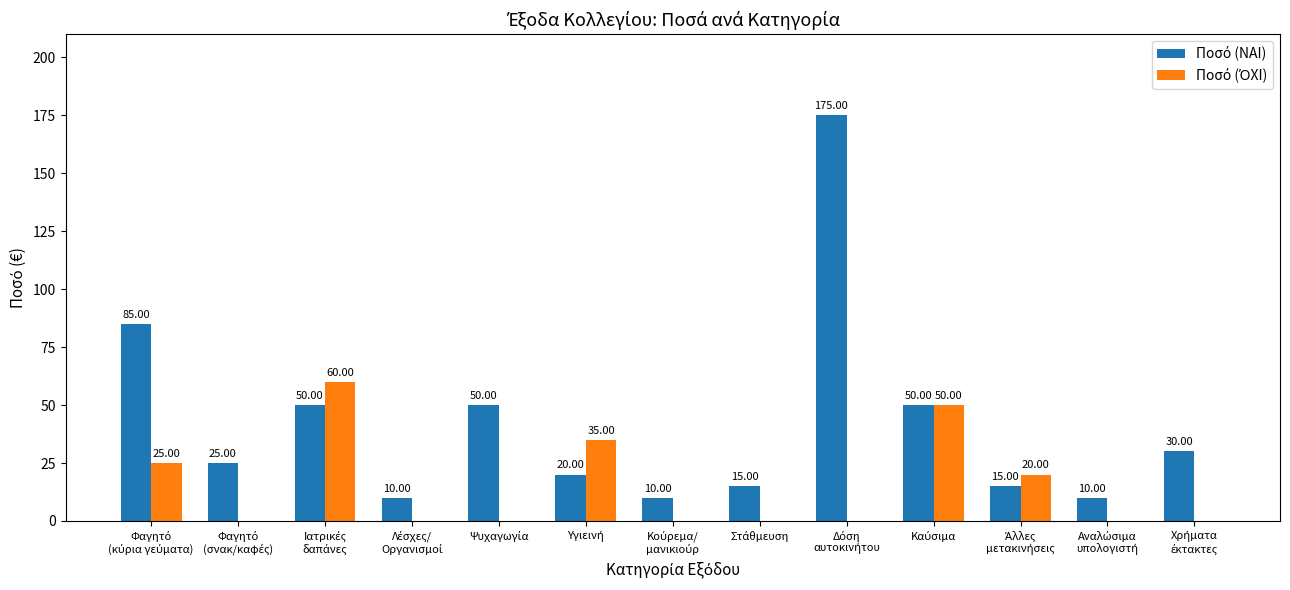

Are the bars grouped side by side (vs. stacked)?

Yes